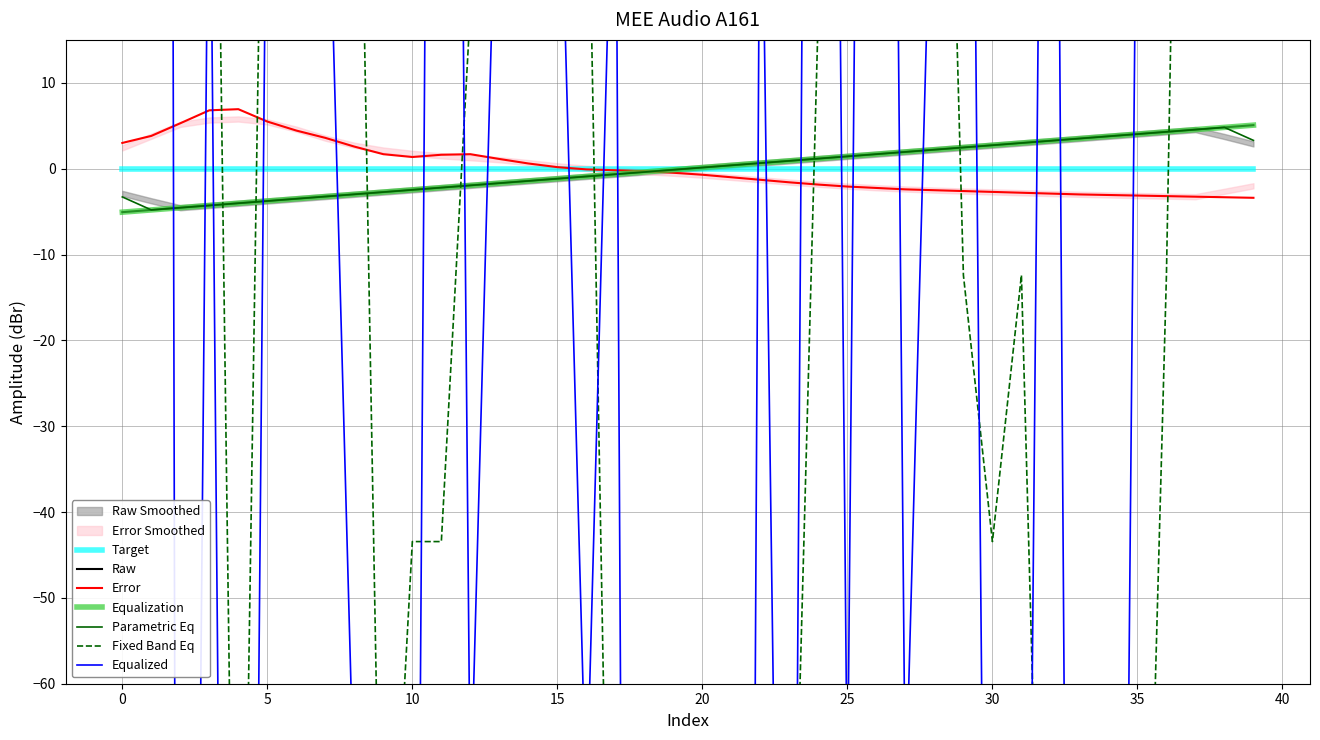

Which has a higher value, 31 or 0?

31